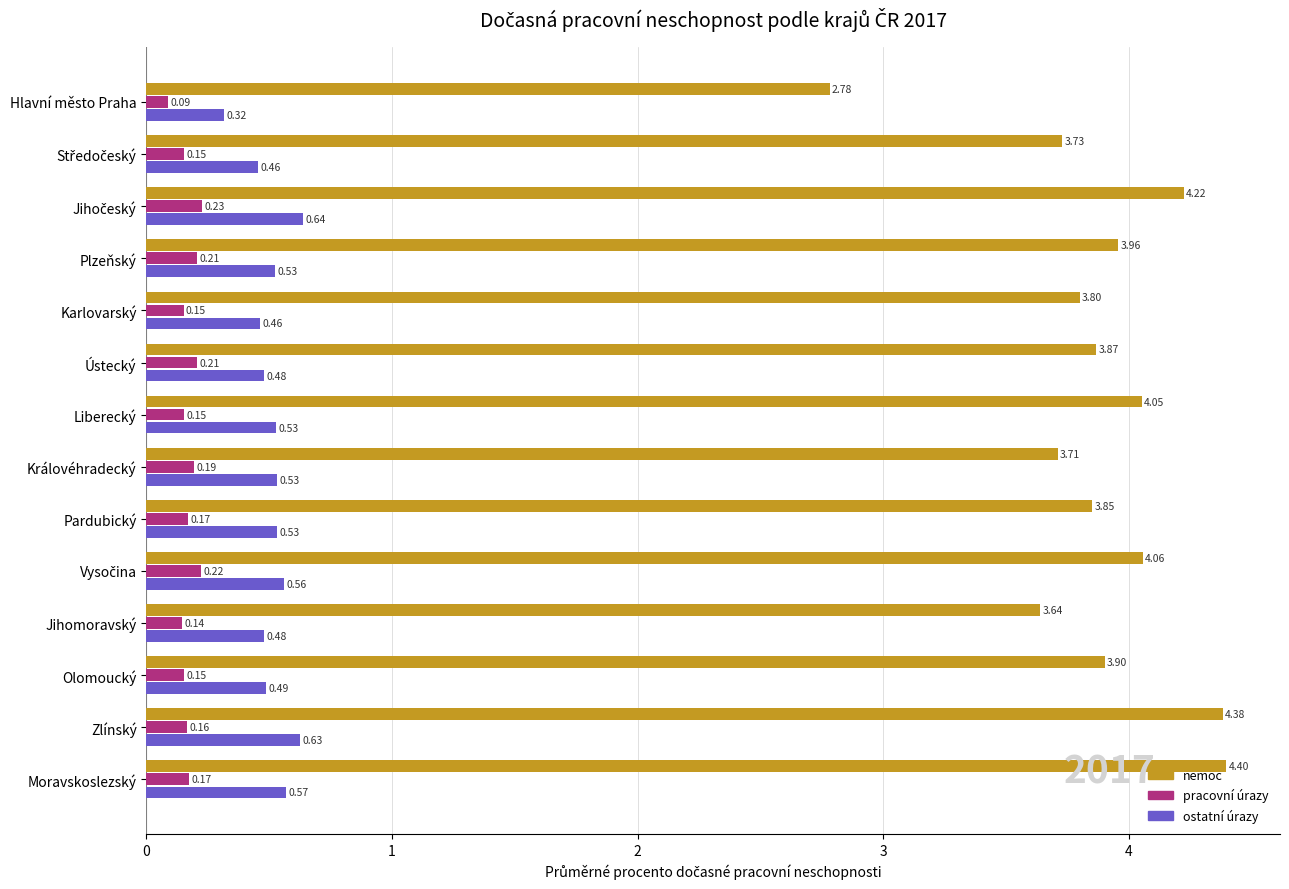

At which category is the sum across all series the highest?

Zlínský